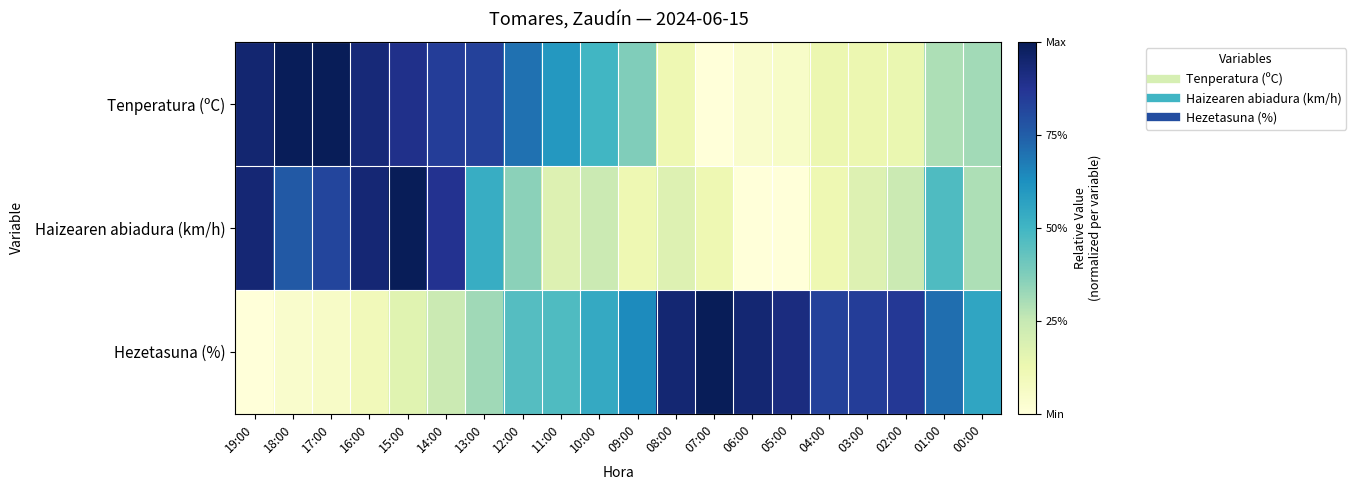

Reading left to right, list all the values displayed in this chart.

Tenperatura (ºC): 19:00=0.9	18:00=1.0	17:00=1.0	16:00=0.9	15:00=0.9	14:00=0.8	13:00=0.8	12:00=0.7	11:00=0.6	10:00=0.5	09:00=0.4	08:00=0.1	07:00=0.0	06:00=0.0	05:00=0.1	04:00=0.1	03:00=0.1	02:00=0.1	01:00=0.3	00:00=0.3
Haizearen abiadura (km/h): 19:00=0.9	18:00=0.8	17:00=0.8	16:00=0.9	15:00=1.0	14:00=0.9	13:00=0.5	12:00=0.4	11:00=0.2	10:00=0.2	09:00=0.1	08:00=0.2	07:00=0.1	06:00=0.0	05:00=0.0	04:00=0.1	03:00=0.2	02:00=0.2	01:00=0.5	00:00=0.3
Hezetasuna (%): 19:00=0.0	18:00=0.0	17:00=0.1	16:00=0.1	15:00=0.2	14:00=0.2	13:00=0.3	12:00=0.5	11:00=0.5	10:00=0.5	09:00=0.6	08:00=0.9	07:00=1.0	06:00=0.9	05:00=0.9	04:00=0.8	03:00=0.8	02:00=0.9	01:00=0.7	00:00=0.6